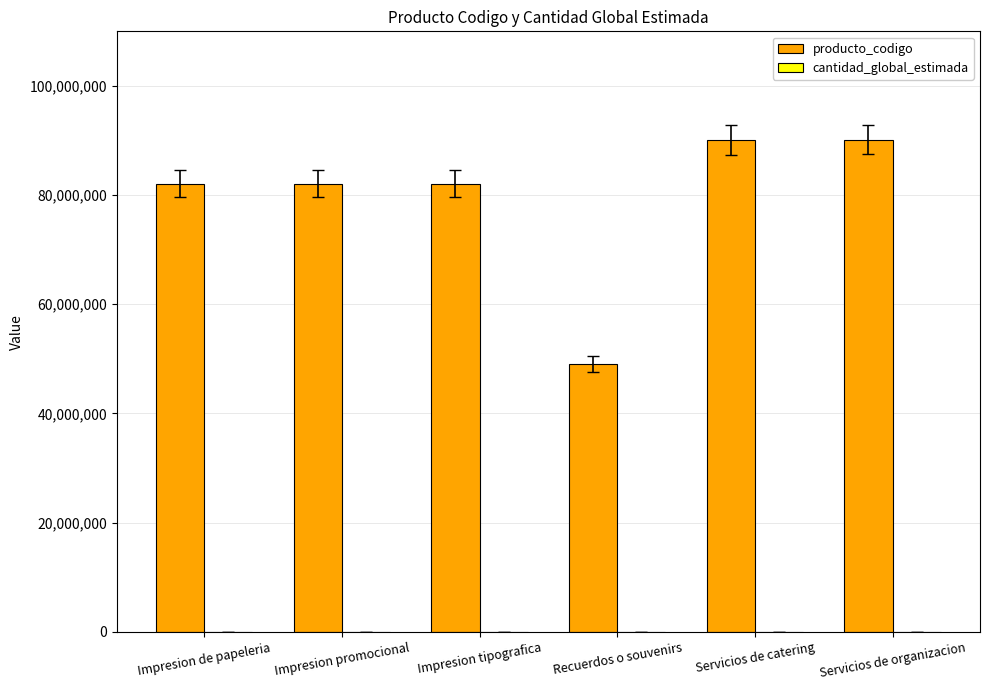

Is it true that producto_codigo equals 82121504 at Impresion tipografica?

True